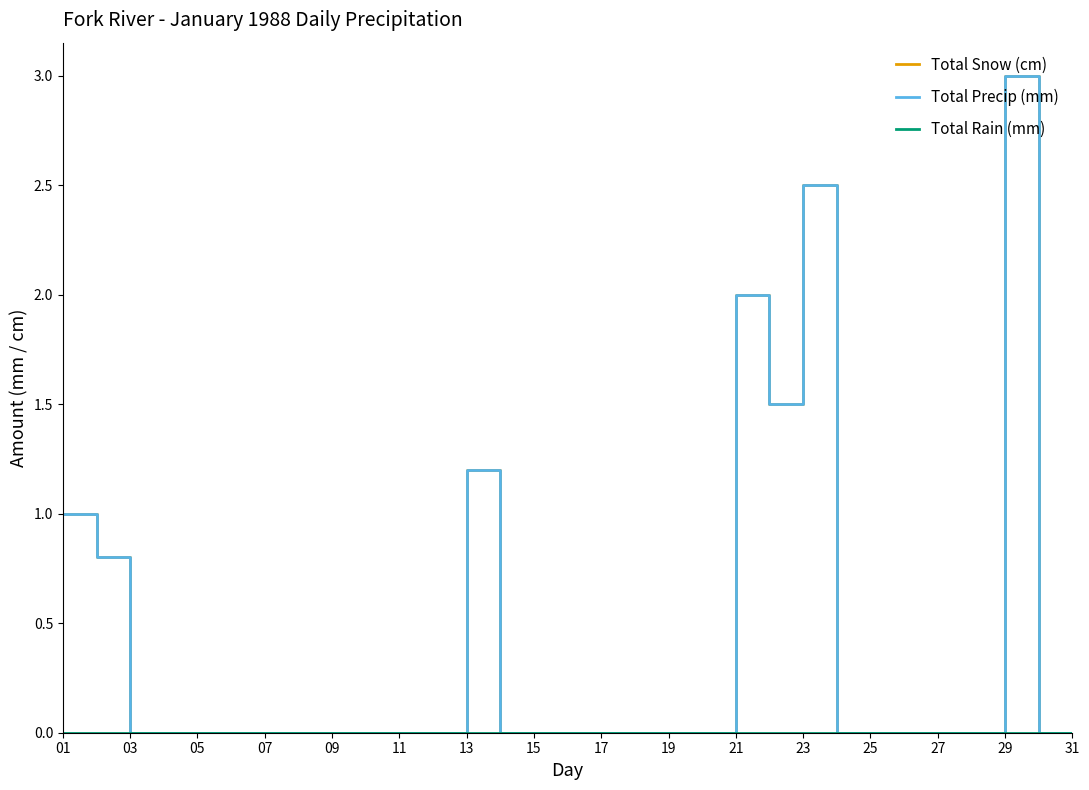

Does the chart display data point markers on the line(s)?

No